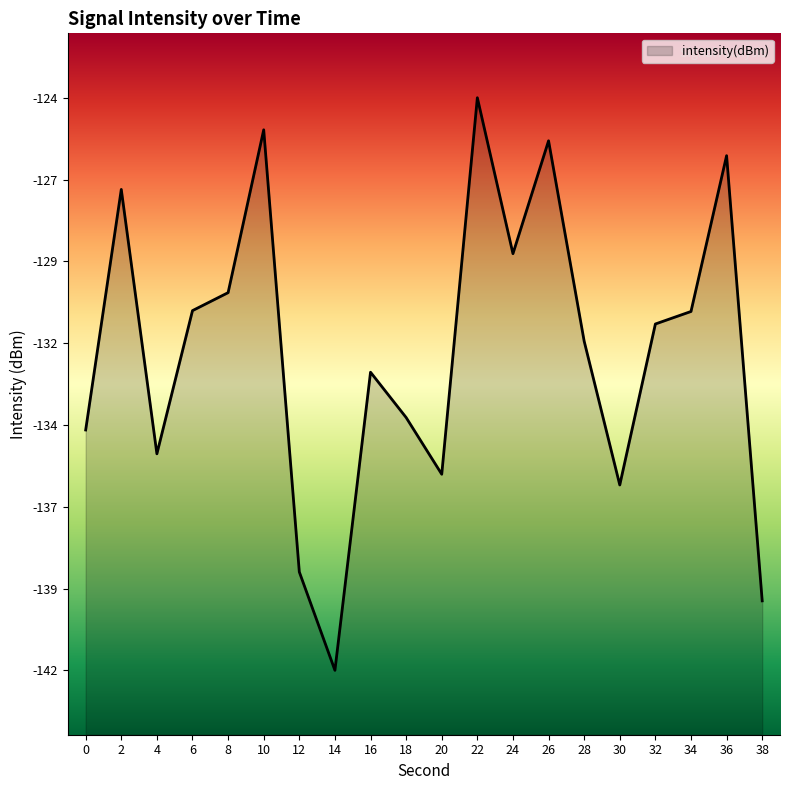

What is the smallest value displayed?

-141.8